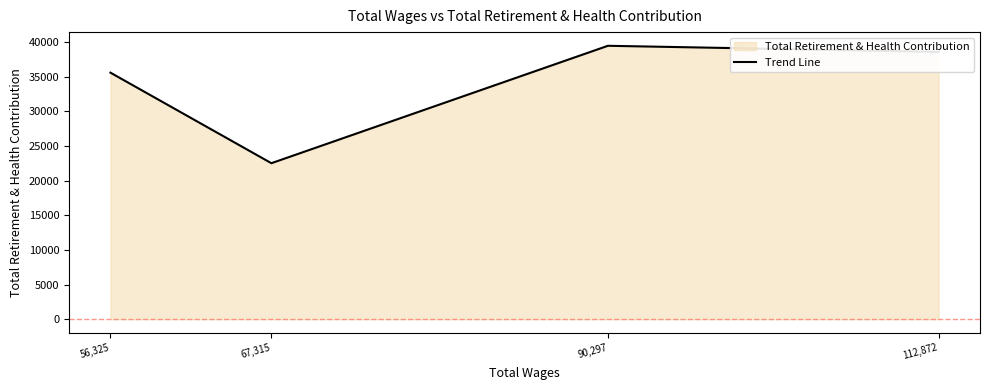

What position from the left is 67,315?

2